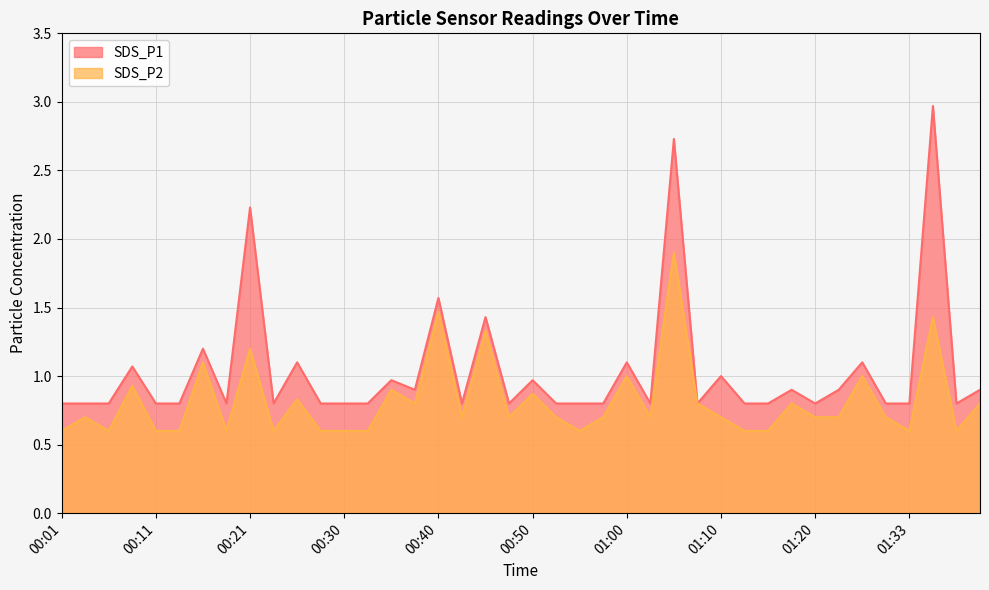

Between 01:00 and 01:13, which series saw the biggest shift?

SDS_P2